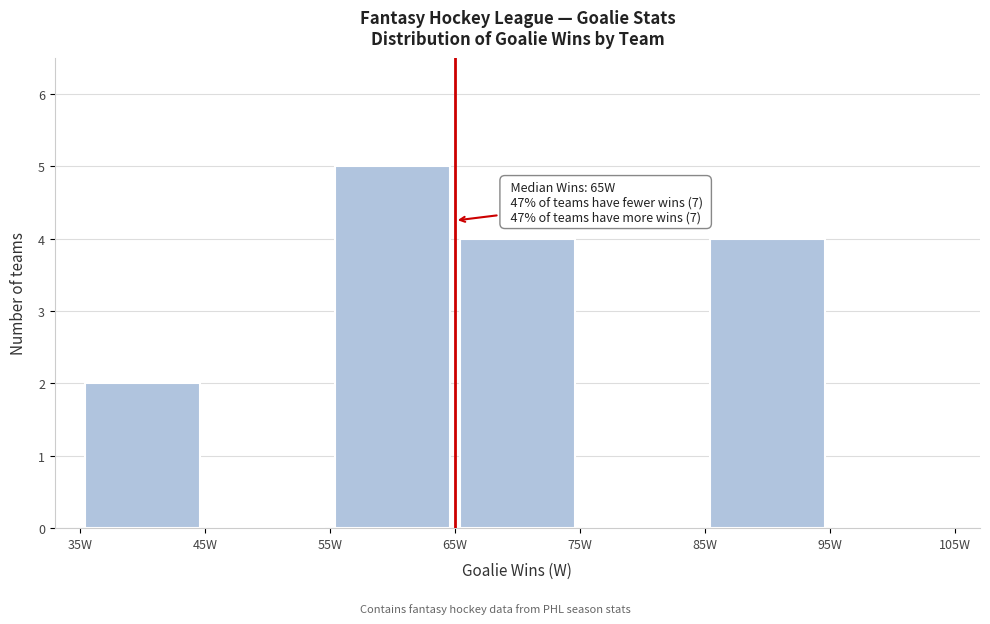

Which range on the x-axis has the tallest bar?

55 to 65